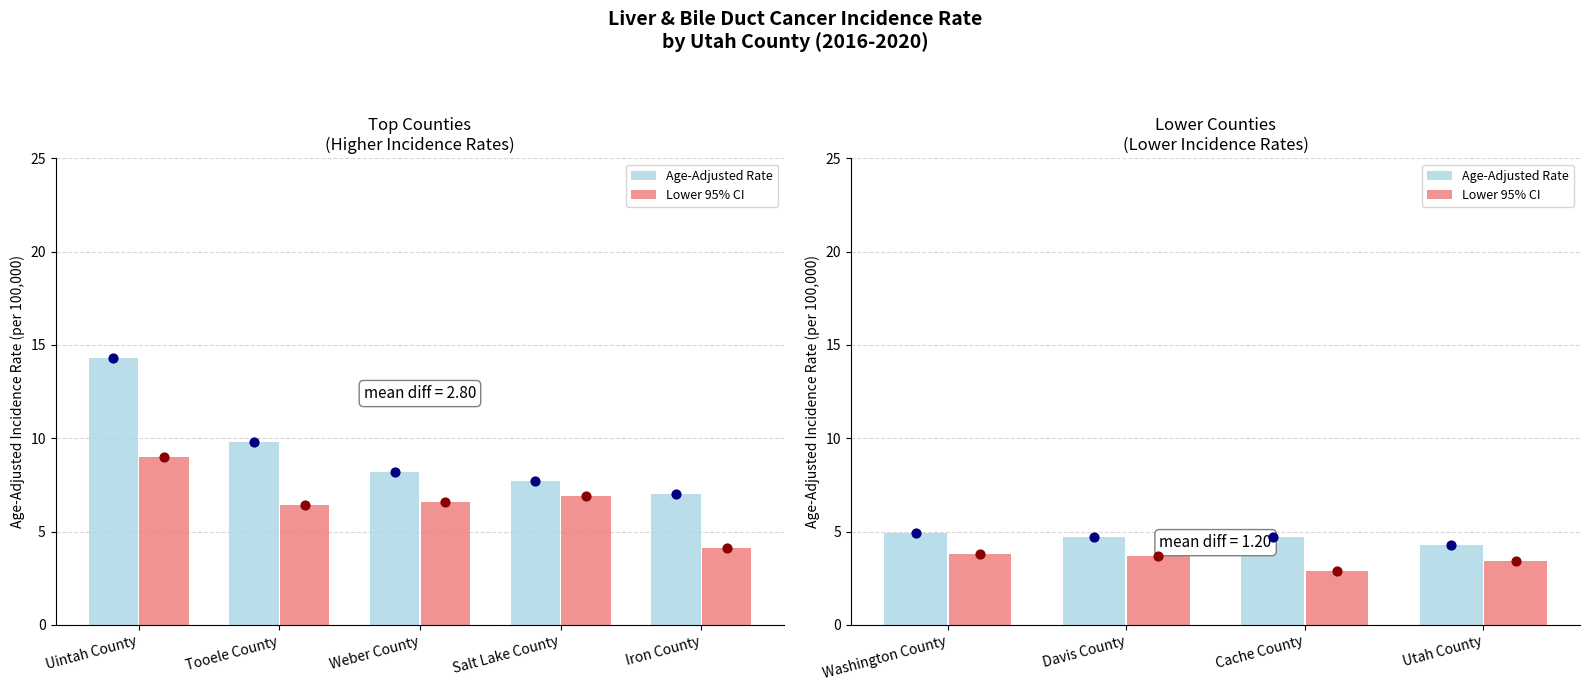

Which series contains the highest Y value?

Age-Adjusted Rate